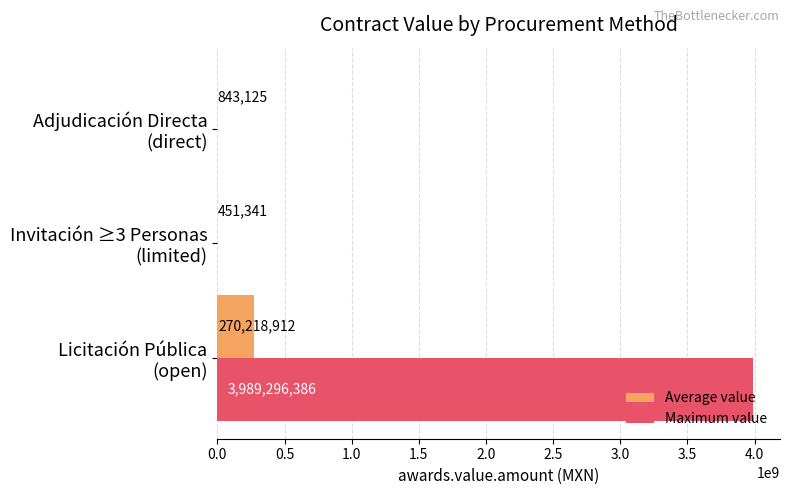

What is the maximum value for Maximum value?

3989296386.0